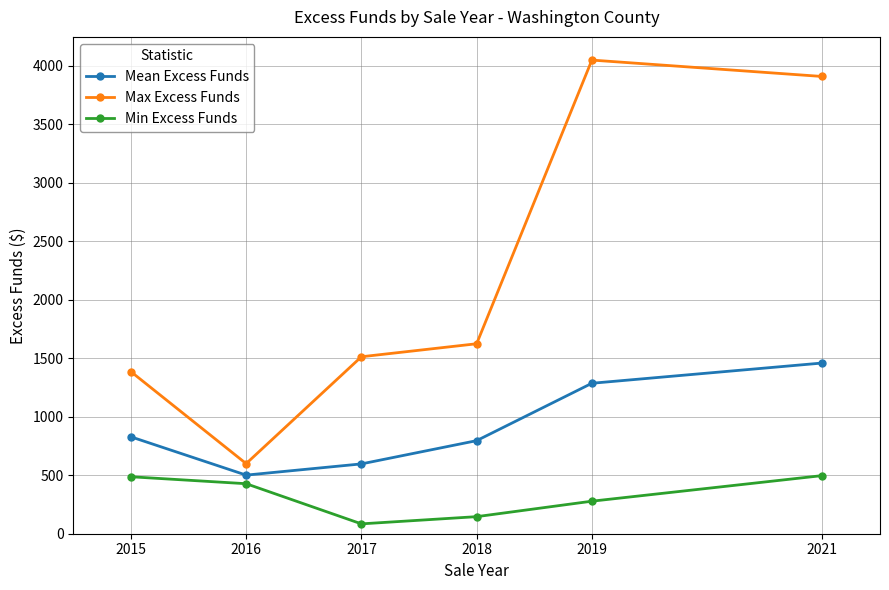

What is the lowest value of the Max Excess Funds series?

599.2